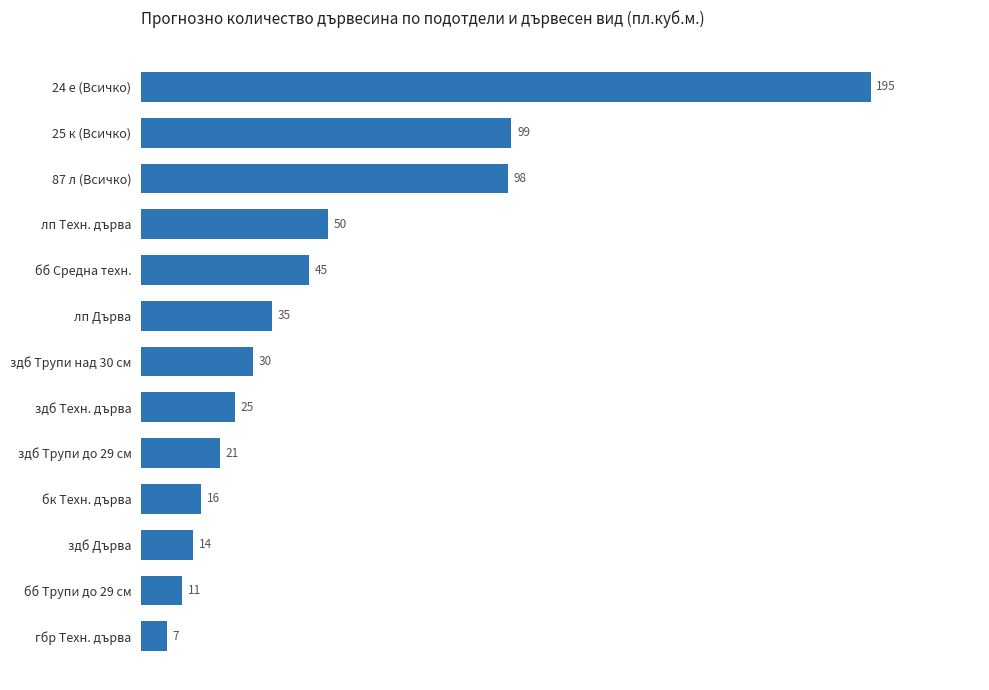

Reading top to bottom, extract all data points from this chart.

24 е (Всичко)=195	25 к (Всичко)=99	87 л (Всичко)=98	лп Техн. дърва=50	бб Средна техн.=45	лп Дърва=35	здб Трупи над 30 см=30	здб Техн. дърва=25	здб Трупи до 29 см=21	бк Техн. дърва=16	здб Дърва=14	бб Трупи до 29 см=11	гбр Техн. дърва=7